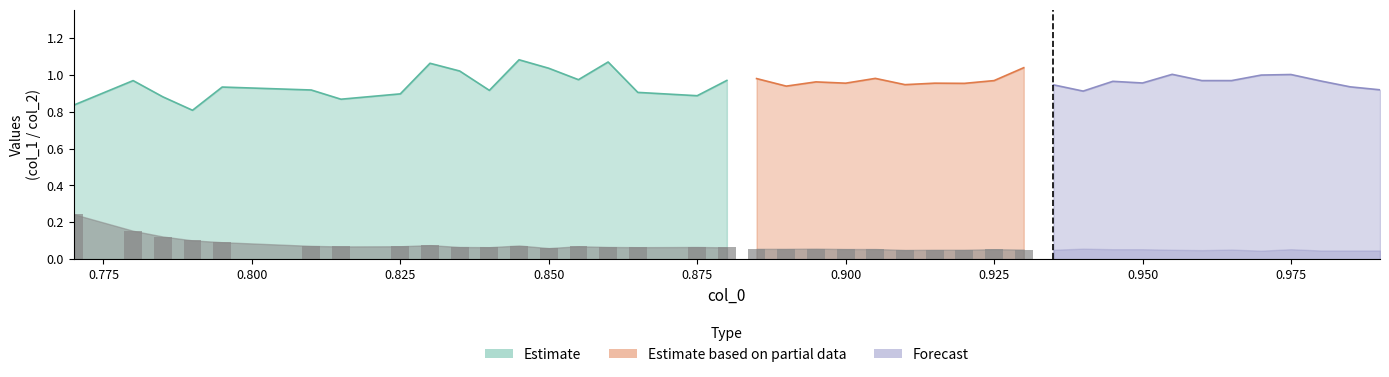

What is the difference between the maximum and minimum values in the col_2 series?

0.2